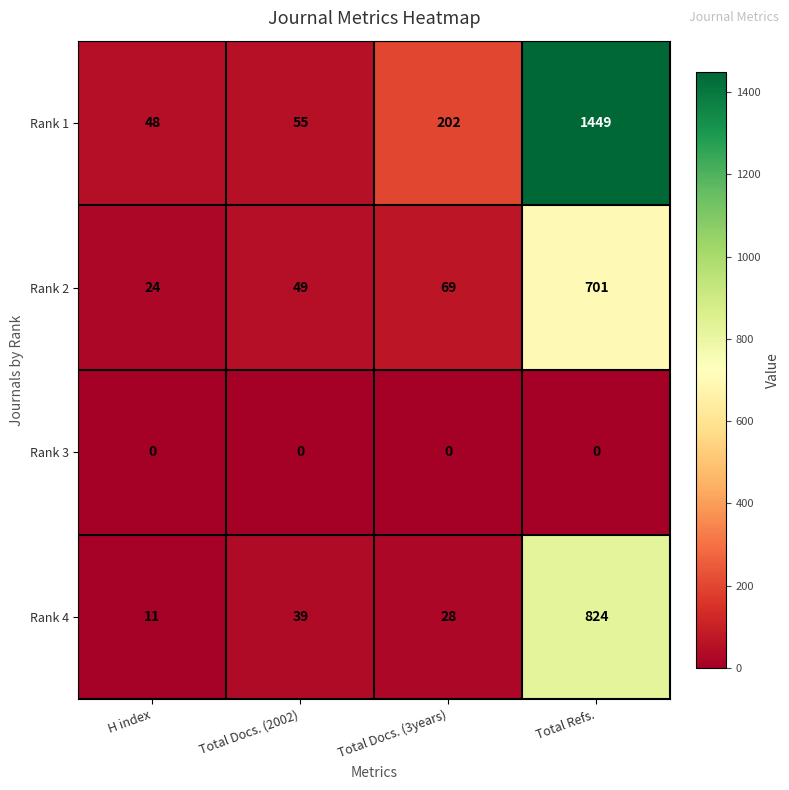

What is the total value across all series at Total Docs. (3years)?

299